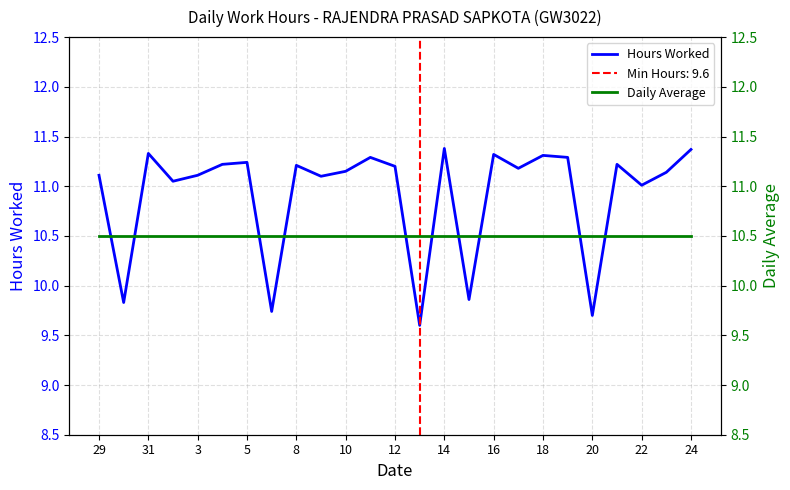

What is the lowest value of the Hours Worked series?

9.6